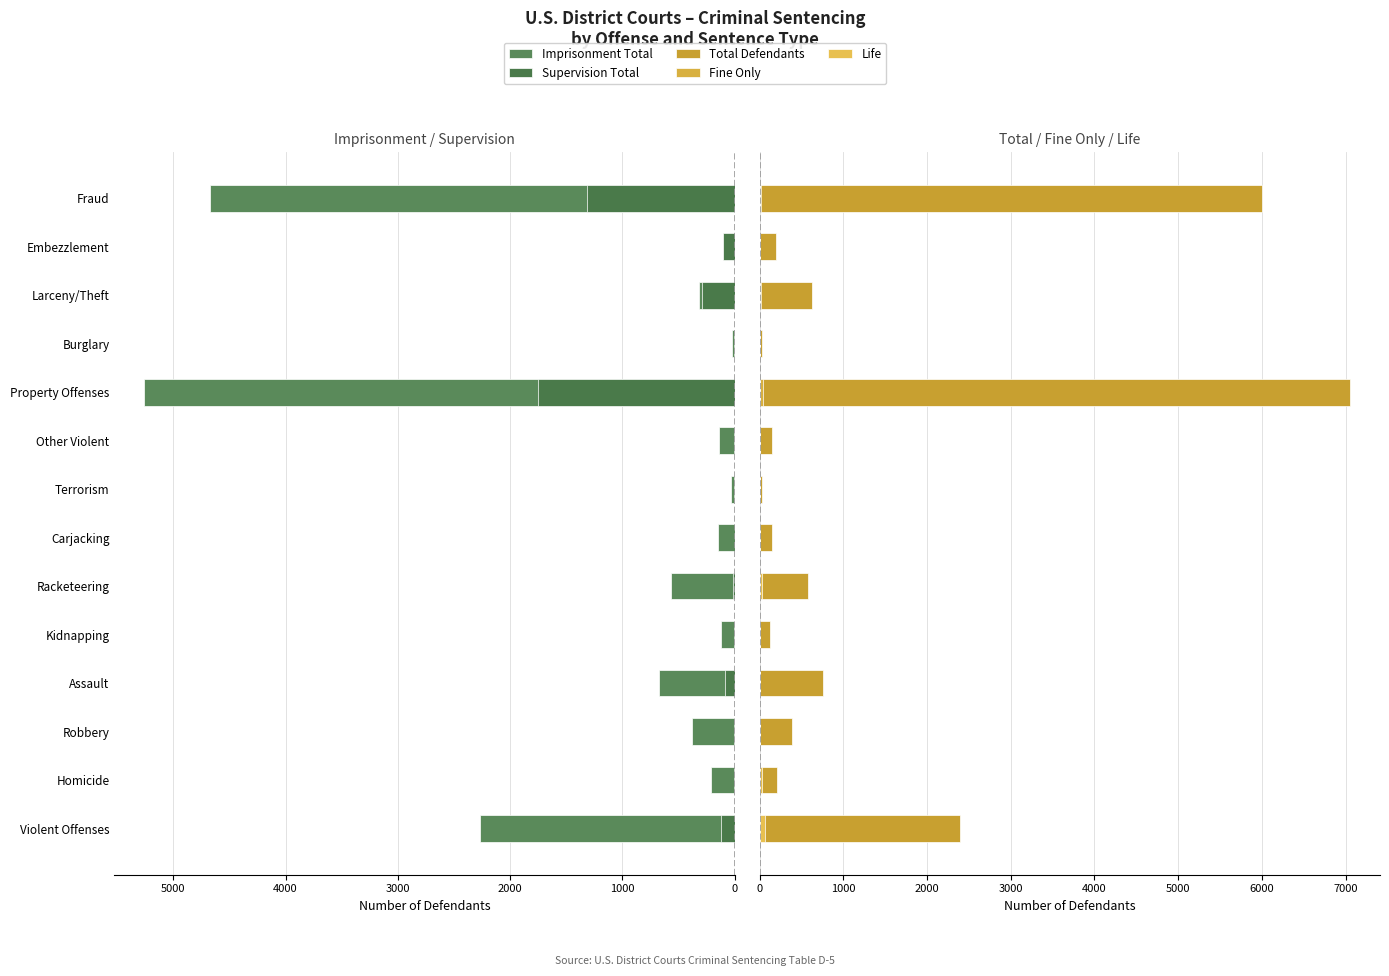

How many categories are shown in the chart?

14